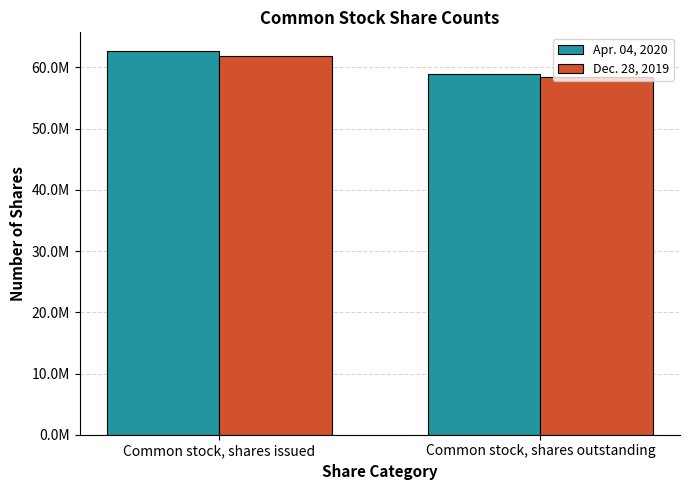

Reading left to right, extract all data points from this chart.

Apr. 04, 2020: 62599000	58919000
Dec. 28, 2019: 61921000	58505000